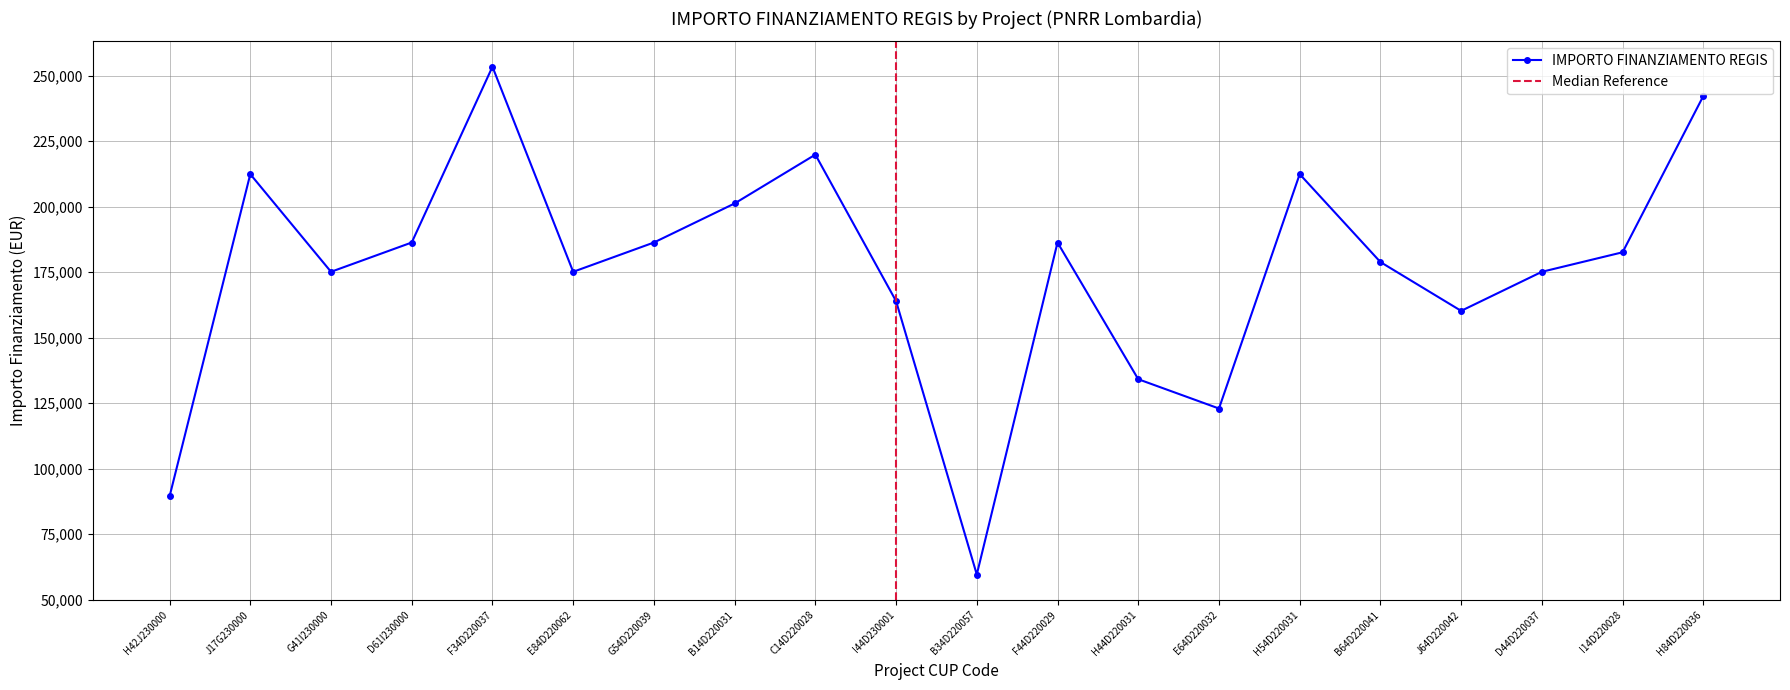

What is the lowest value of the IMPORTO FINANZIAMENTO REGIS series?

59613.0